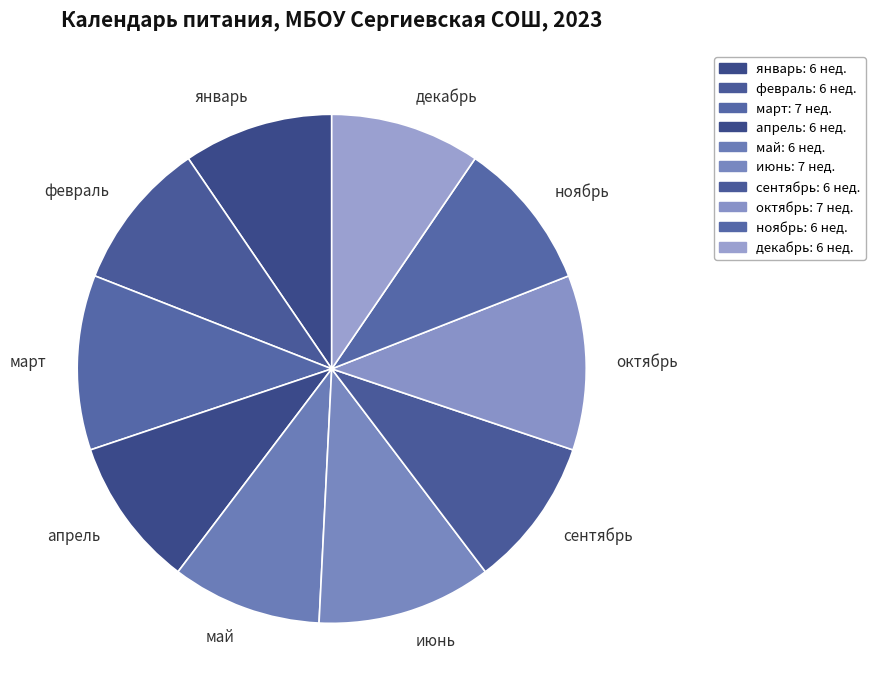

What is the ratio of the value at май to the value at июнь?

0.9